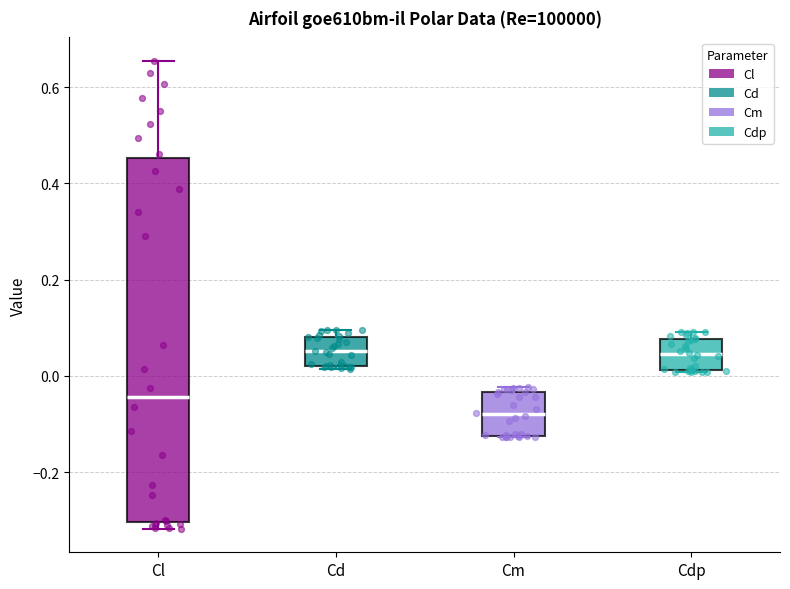

Where is the lower edge of the box for Cm on the y-axis? The values are not printed on the chart, so give them approximately, as read against the axis.

-0.12